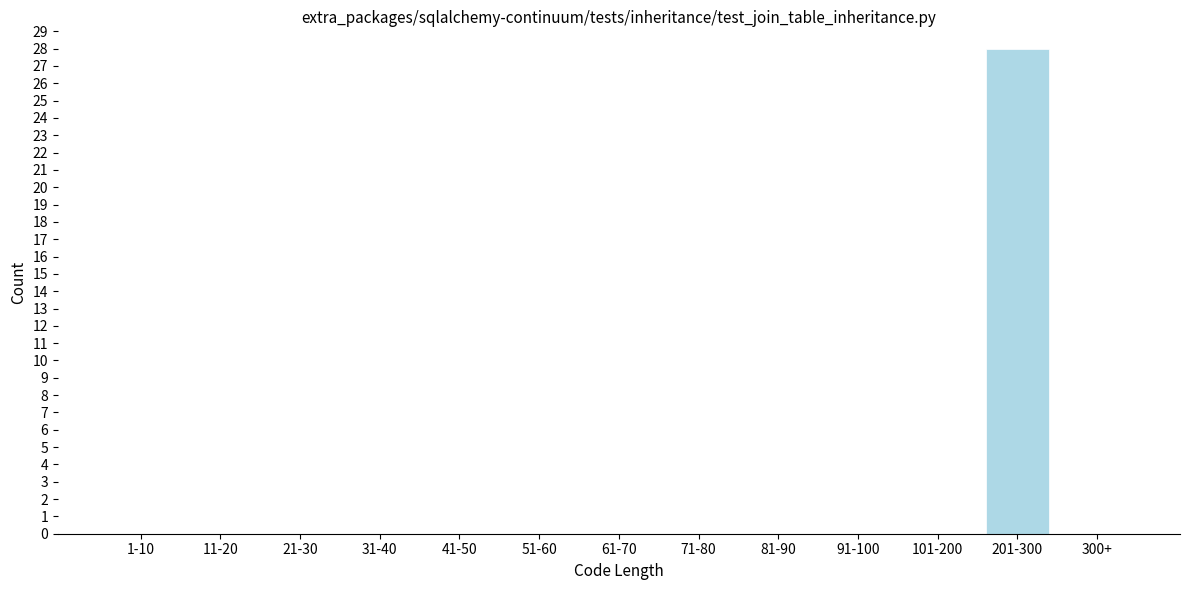

Reading left to right, extract all data points from this chart.

1-10=0	11-20=0	21-30=0	31-40=0	41-50=0	51-60=0	61-70=0	71-80=0	81-90=0	91-100=0	101-200=0	201-300=28	300+=0